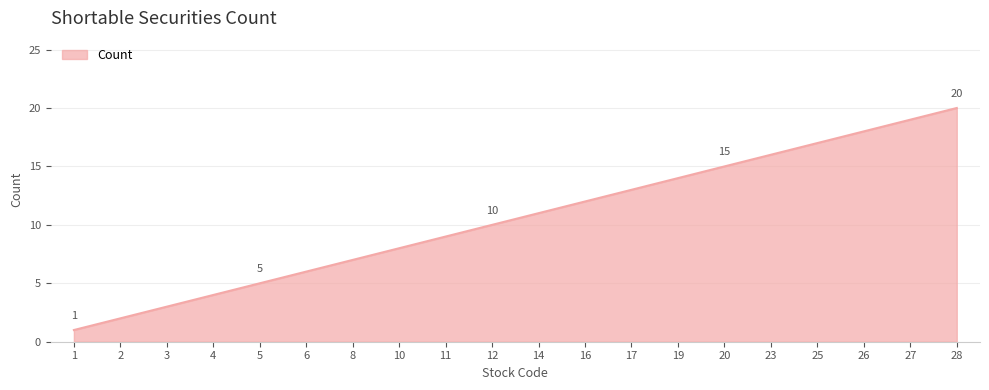

What is the change in value from 5 to 10?

+3